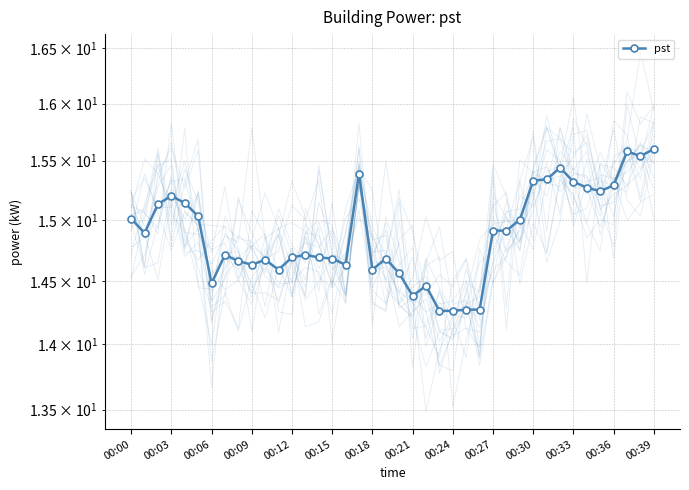

At which label is the value closest to 14?

23